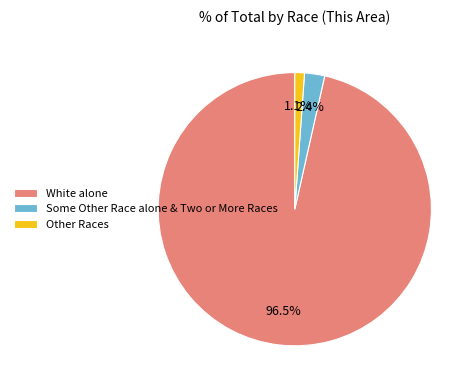

What percentage is NOT represented by Other Races?

98.9%